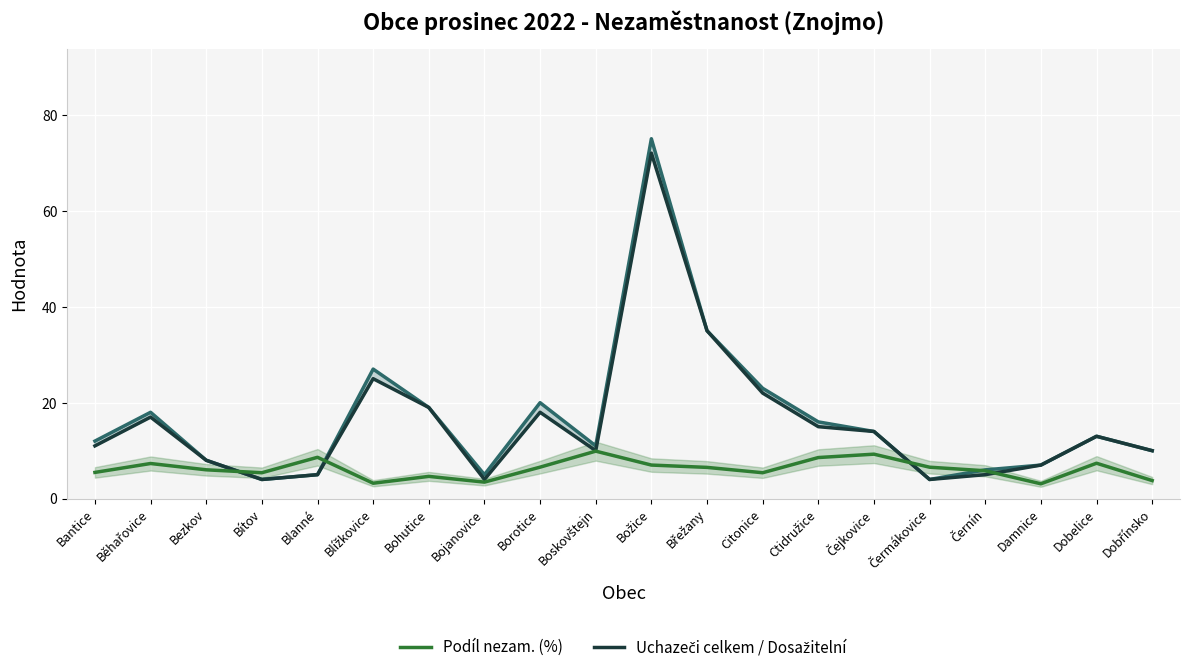

What is the difference between the Uchazeči celkem values at Citonice and Černín?

17.0